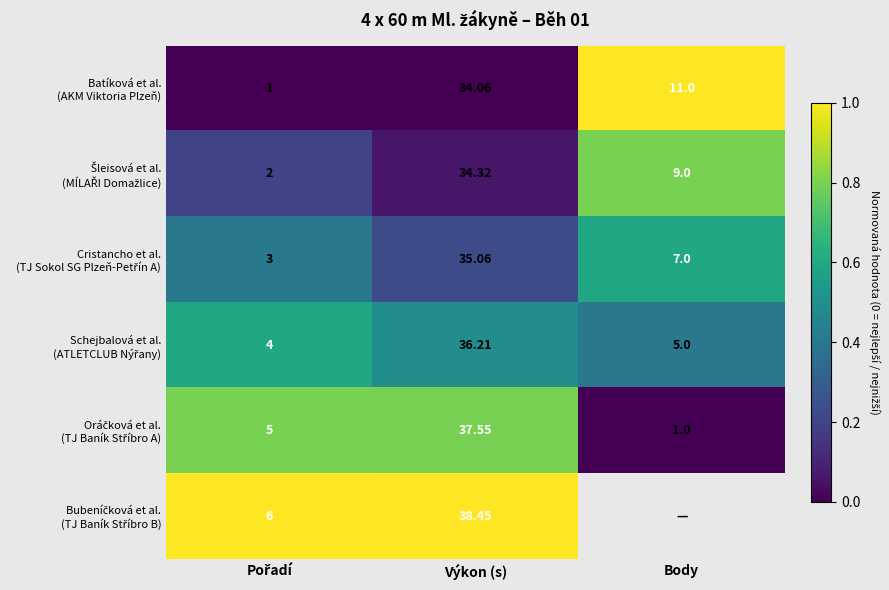

The value of Cristancho et al. (TJ Sokol SG Plzeň-Petřín A) at Pořadí is 0.4. True or false?

True